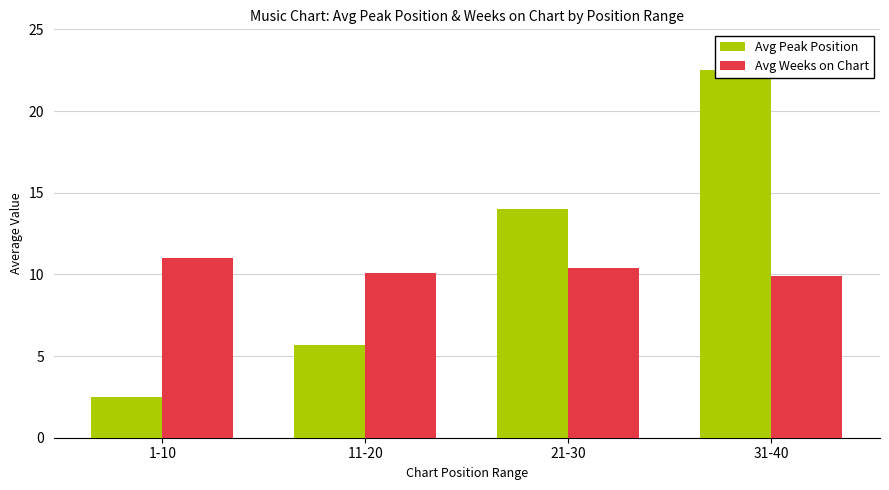

List the series in order of their overall mean, lowest first.

Avg Weeks on Chart, Avg Peak Position